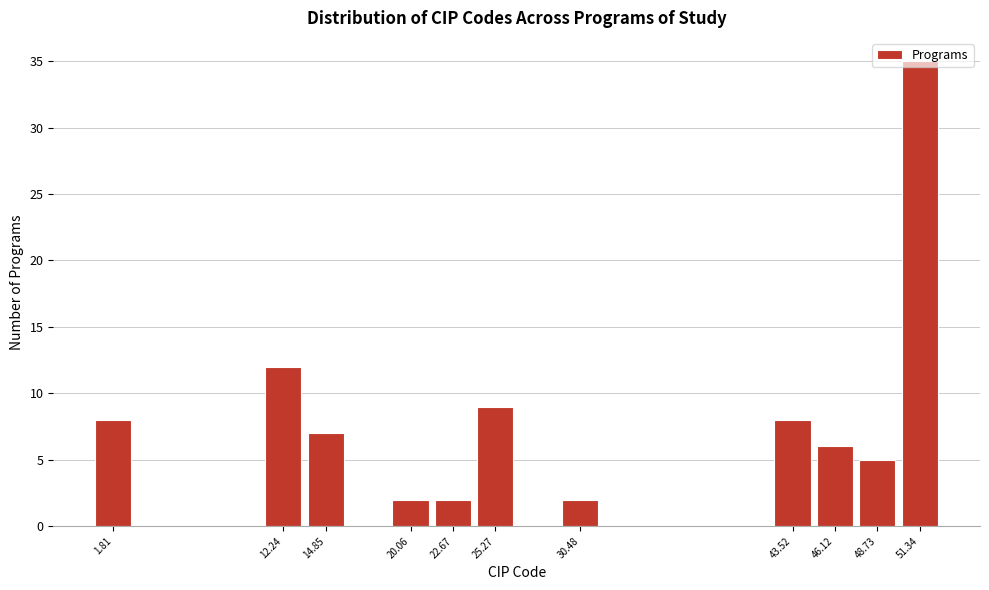

How tall is the bar that spans 24.0 to 26.5 on the x-axis? Neither the bar edges nor the heights are printed on the chart, so give them approximately, as read against the axes.

9